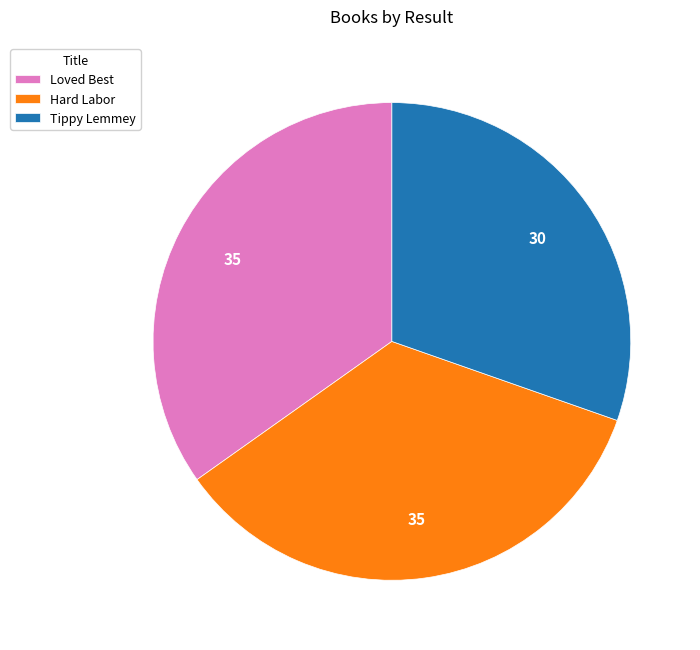

True or false: Tippy Lemmey accounts for 30% of the total.

True